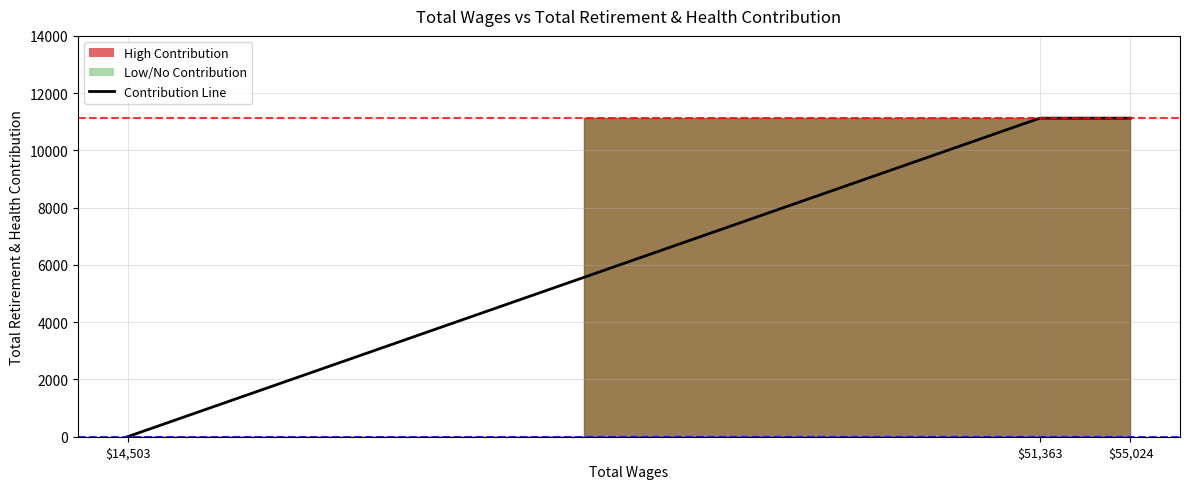

The chart shows a value of 18870 at $55,024. True or false?

False